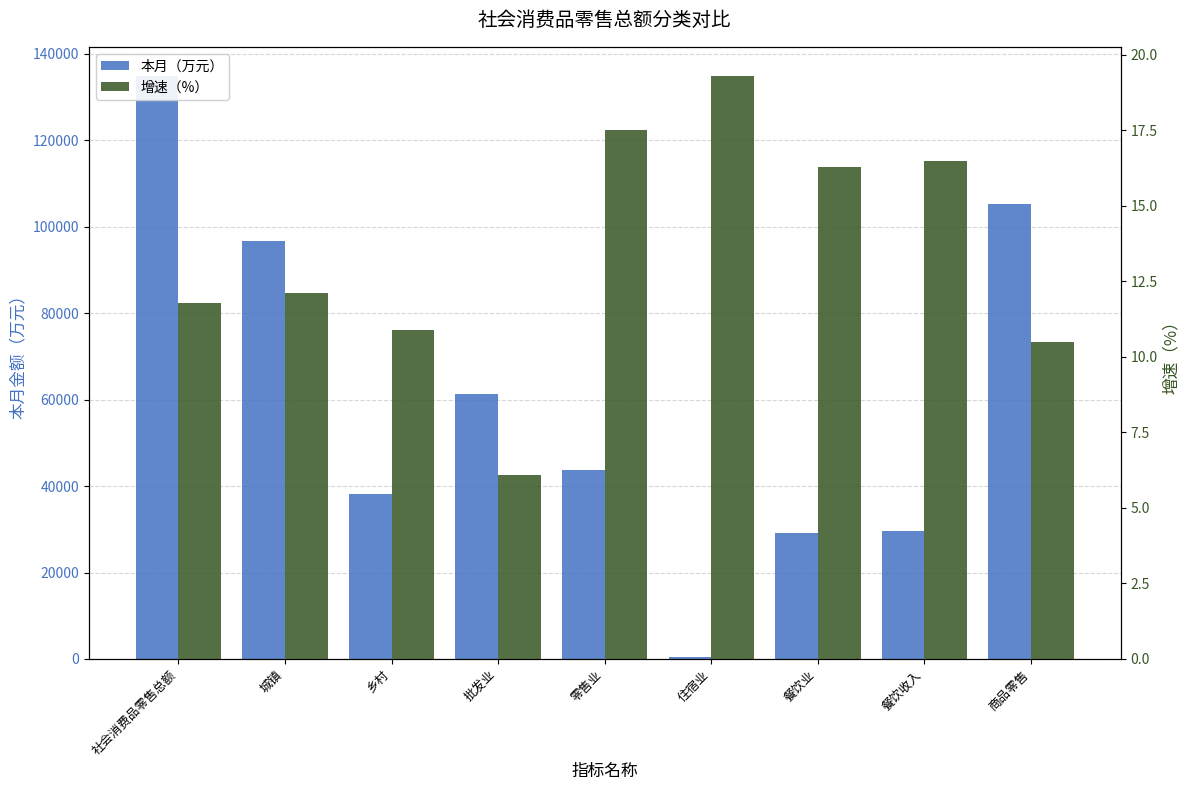

At 商品零售, list the series in order from smallest to largest.

增速（%）, 本月（万元）